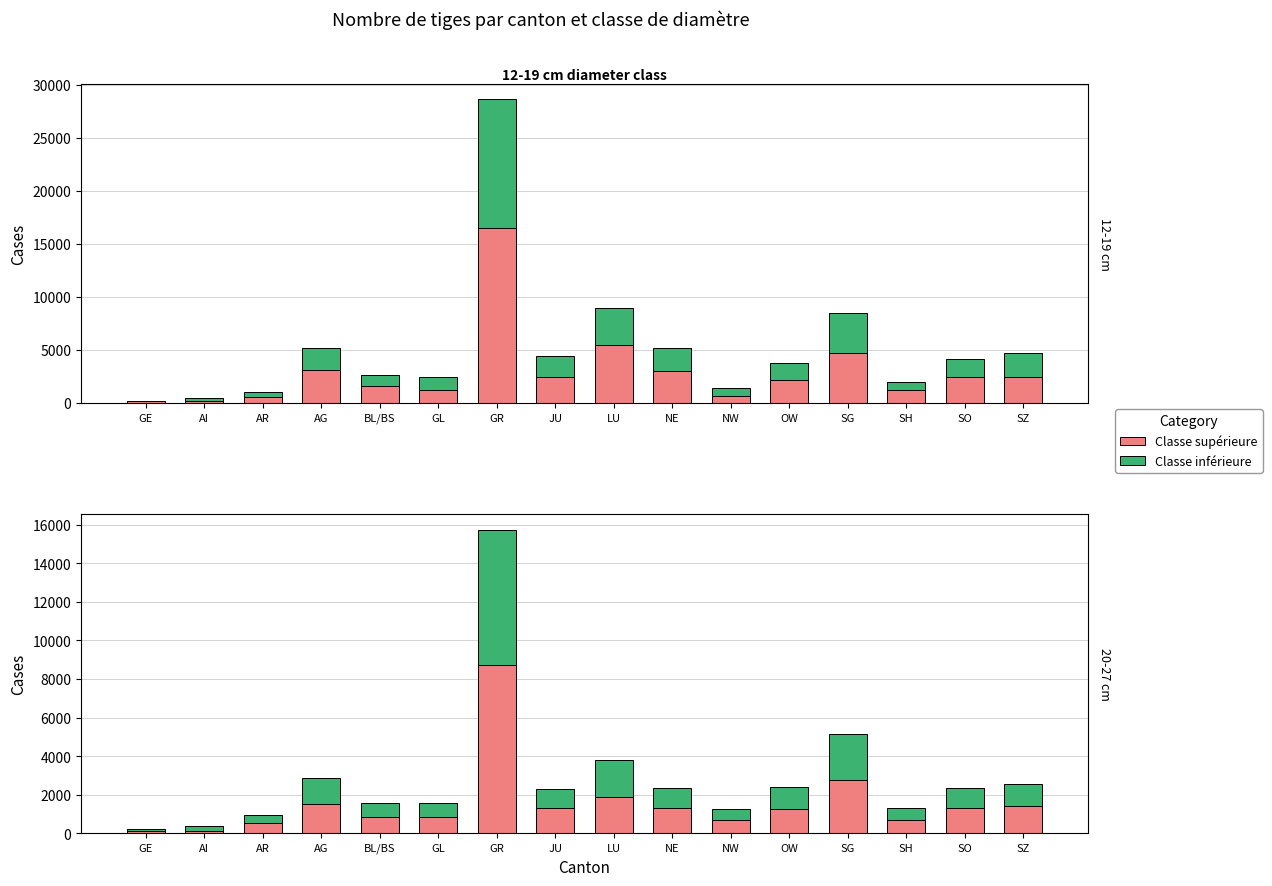

True or false: 12-15 cm has a value of 3931 at JU.

False